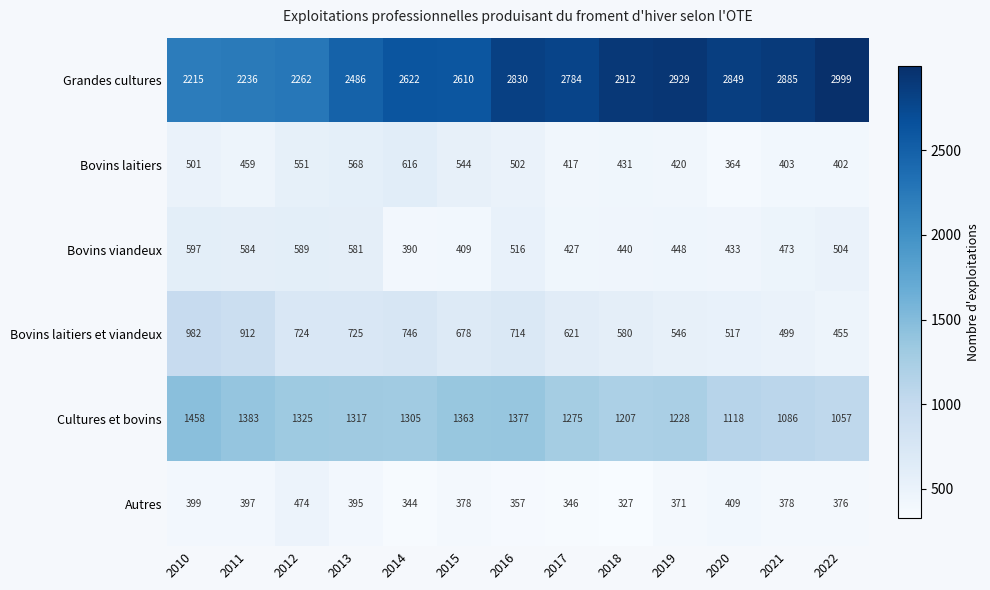

At which category does the chart reach its peak across all series?

2022